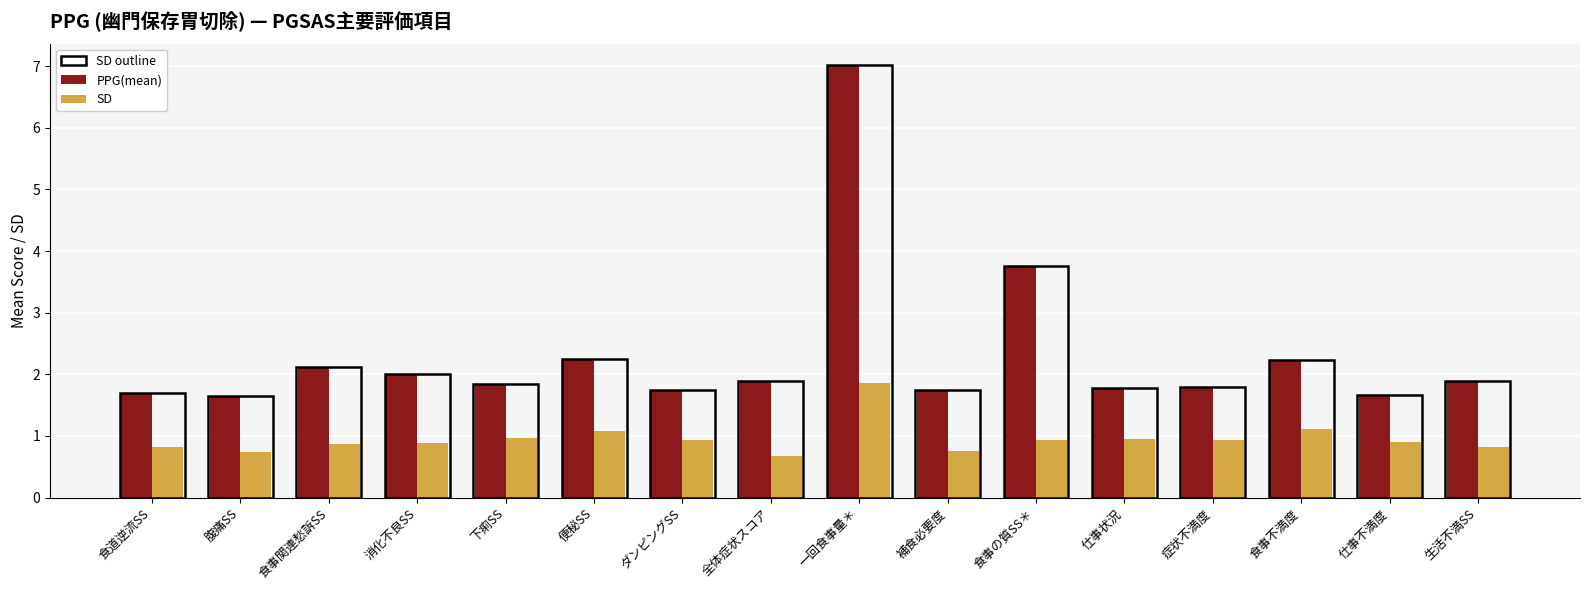

Is the value of SD at 仕事不満度 greater than the value of PPG(mean) at 補食必要度?

No